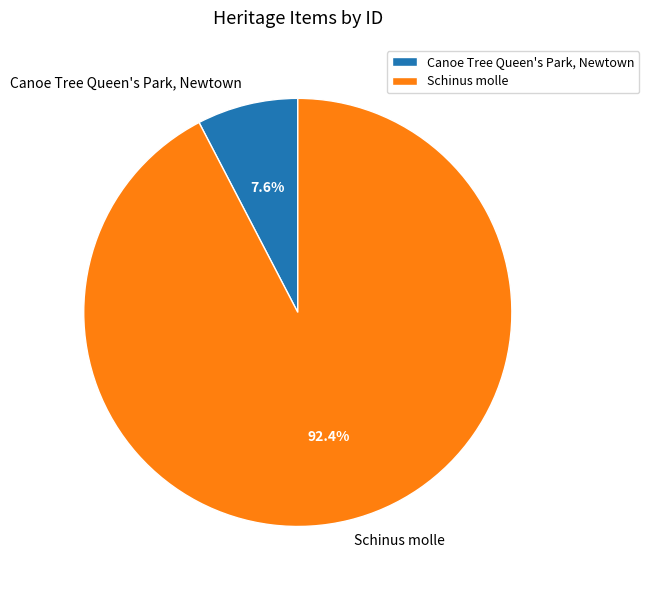

What percentage is the Canoe Tree Queen's Park, Newtown slice, to the nearest percent?

8%